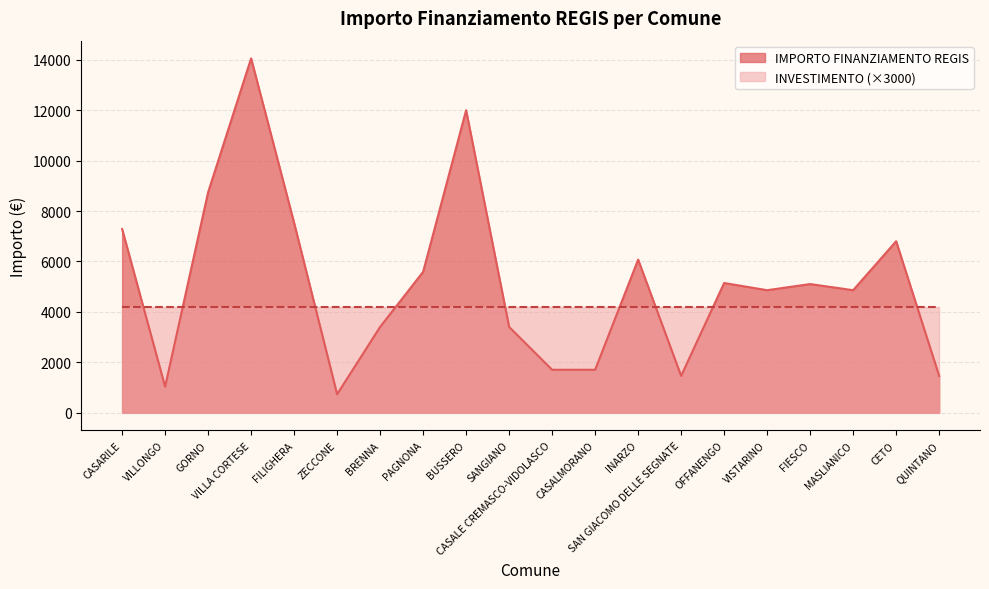

Where is the data nearest to the value 7396?

CASARILE